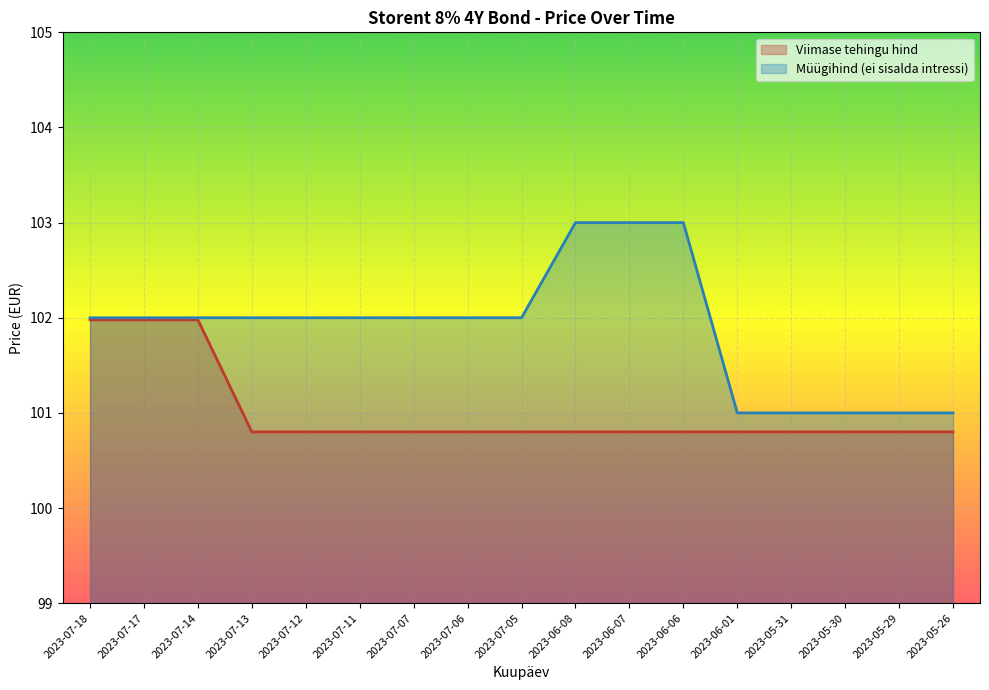

What is the difference between the maximum and minimum values in the Viimase tehingu hind series?

1.2